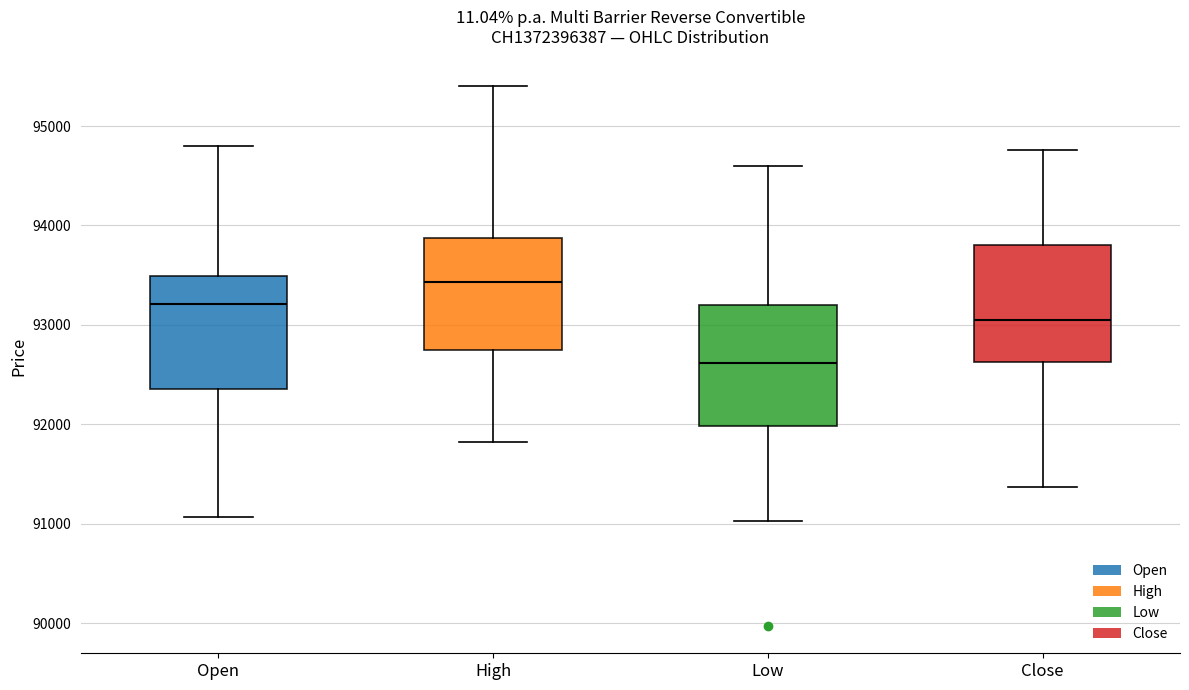

Reading left to right, transcribe this box plot: for each box, give where its median line is, the range the box spans, and where its two whiskers end, as read against the y-axis. The values are not printed on the chart, so give them approximately, as read against the axis.

Open: median 93200, box 92400 to 93500, whiskers 91100 to 94800
High: median 93400, box 92700 to 93900, whiskers 91800 to 95400
Low: median 92600, box 92000 to 93200, whiskers 91000 to 94600
Close: median 93100, box 92600 to 93800, whiskers 91400 to 94800